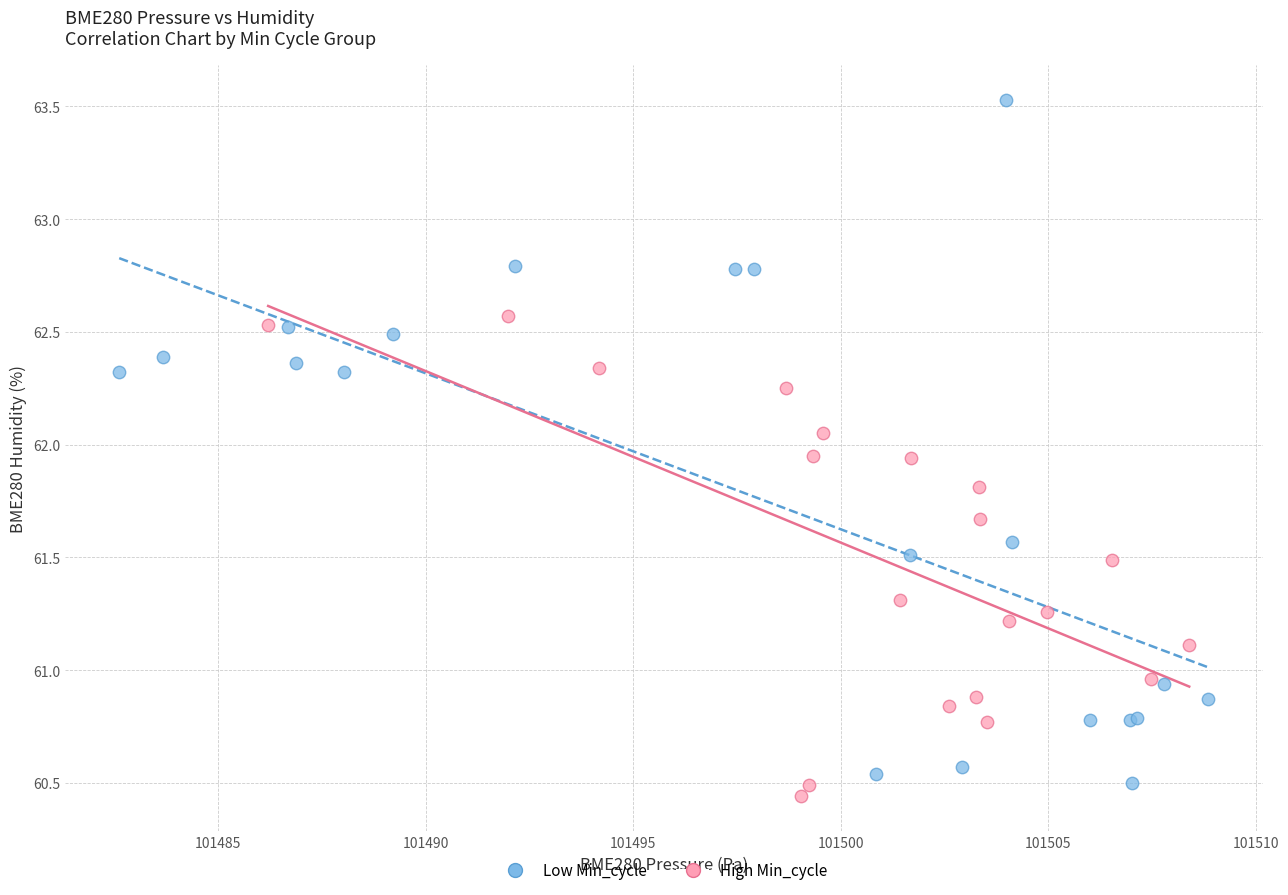

Which series contains the highest Y value?

Low Min_cycle